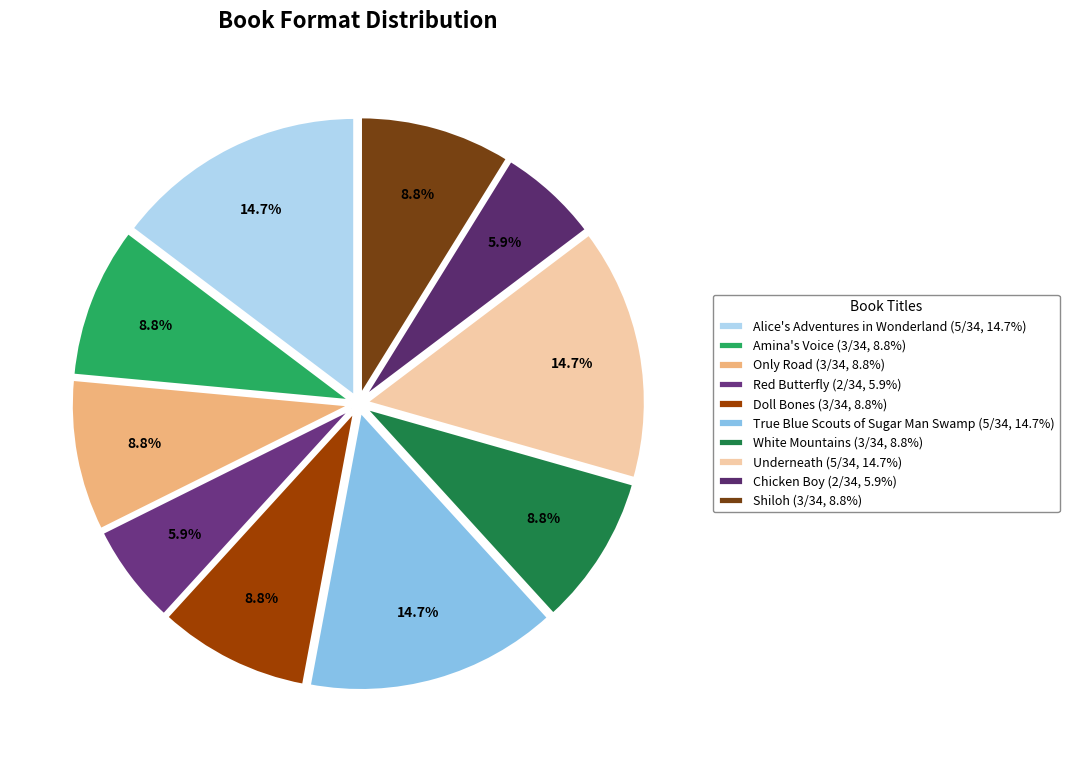

To the nearest percent, what percentage of the pie is Only Road?

9%